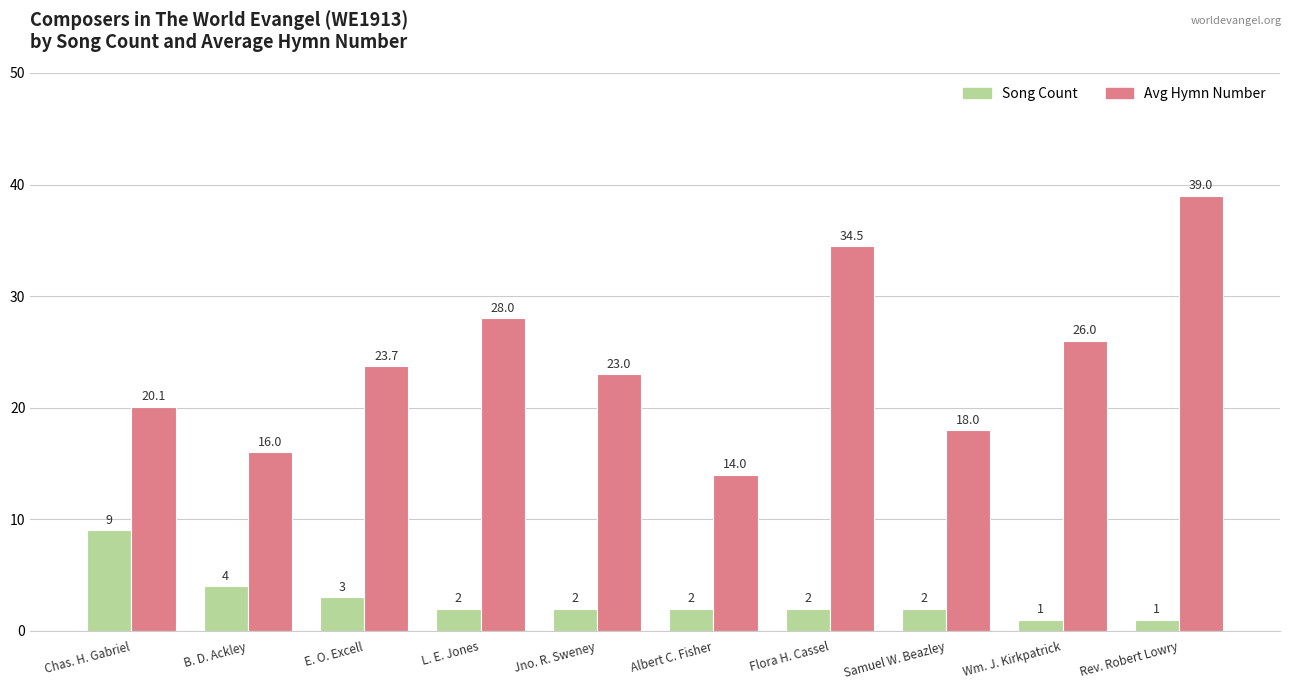

What is the difference between the maximum and minimum values in the Avg Hymn Number series?

25.0